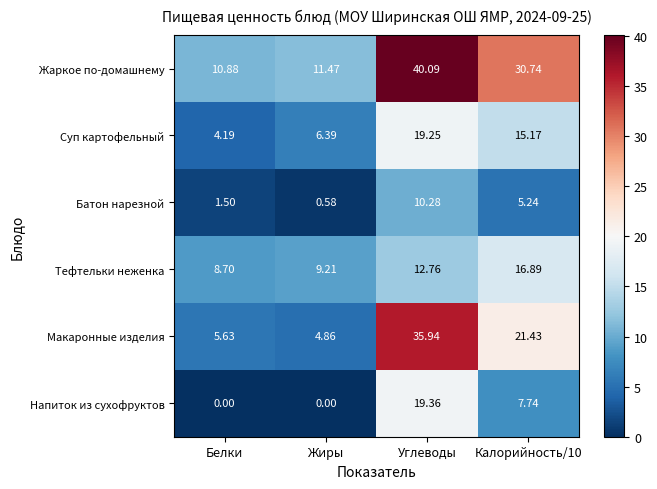

Rank the series at Белки from highest to lowest value.

Жаркое по-домашнему, Тефтельки неженка, Макаронные изделия, Суп картофельный, Батон нарезной, Напиток из сухофруктов